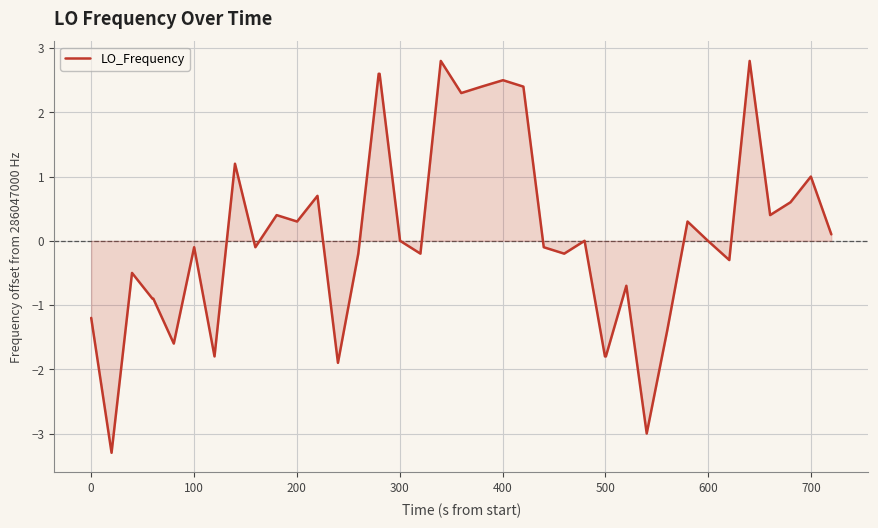

What is the maximum value shown in the chart?

2.8